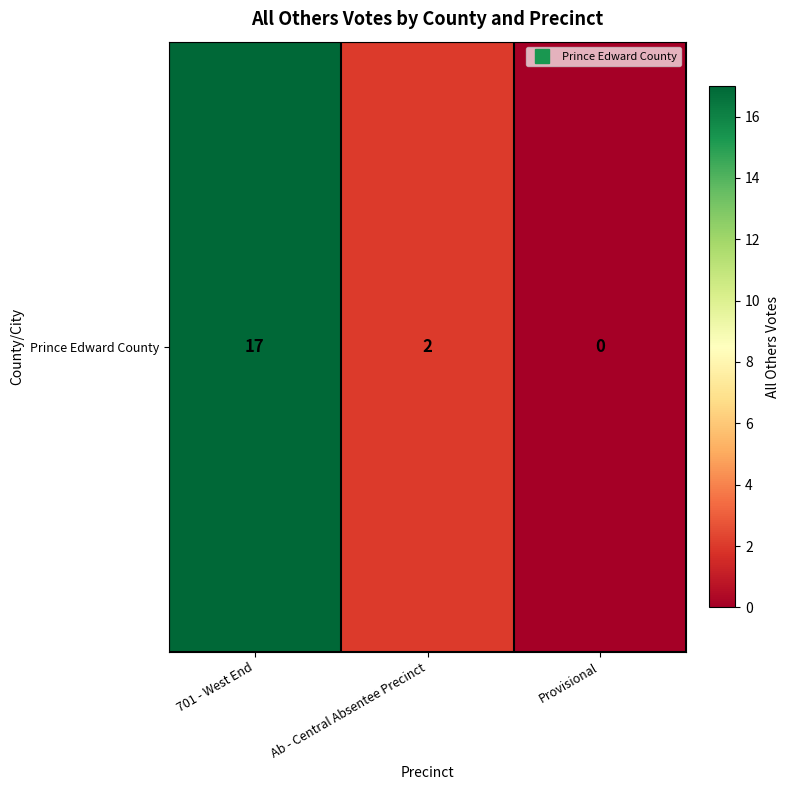

What is the change in value from 701 - West End to Provisional?

-17